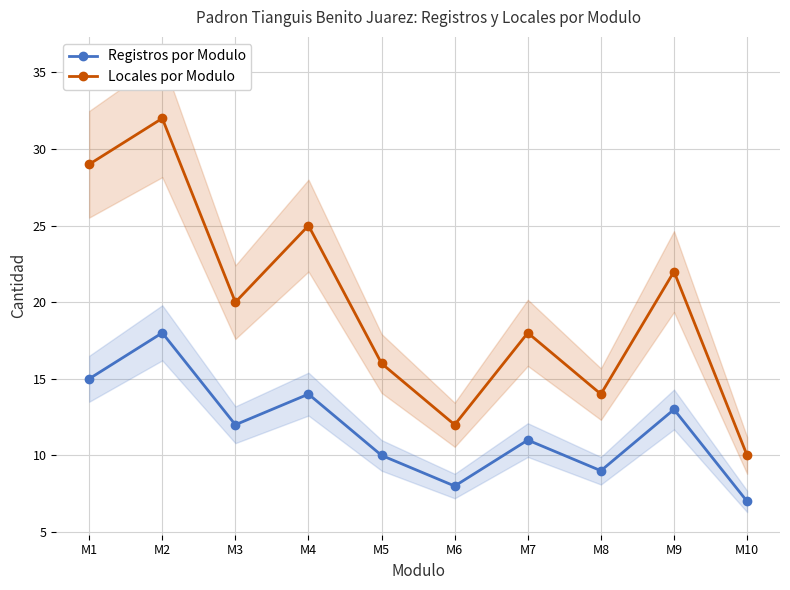

Reading right to left, what are all the values shown in this chart?

Registros por Modulo: 7	13	9	11	8	10	14	12	18	15
Locales por Modulo: 10	22	14	18	12	16	25	20	32	29